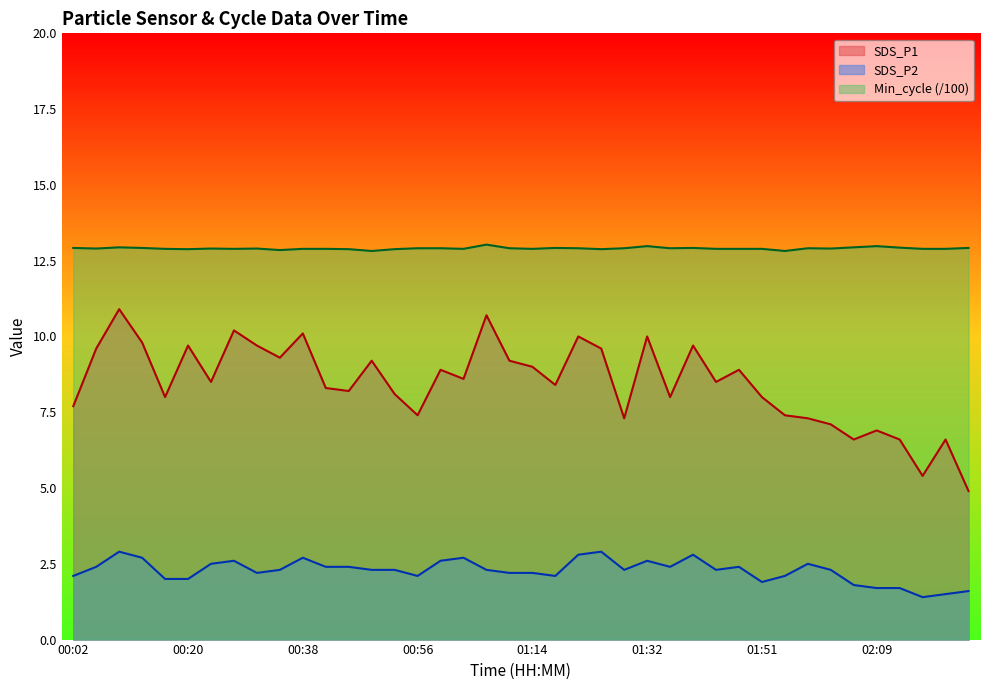

What is the label of the 18th point from the left?

01:03